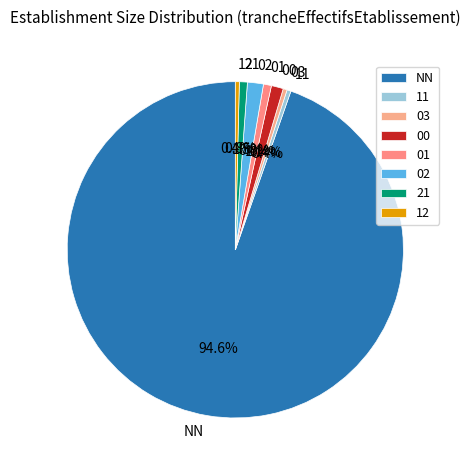

Which category has the biggest portion of the pie?

NN